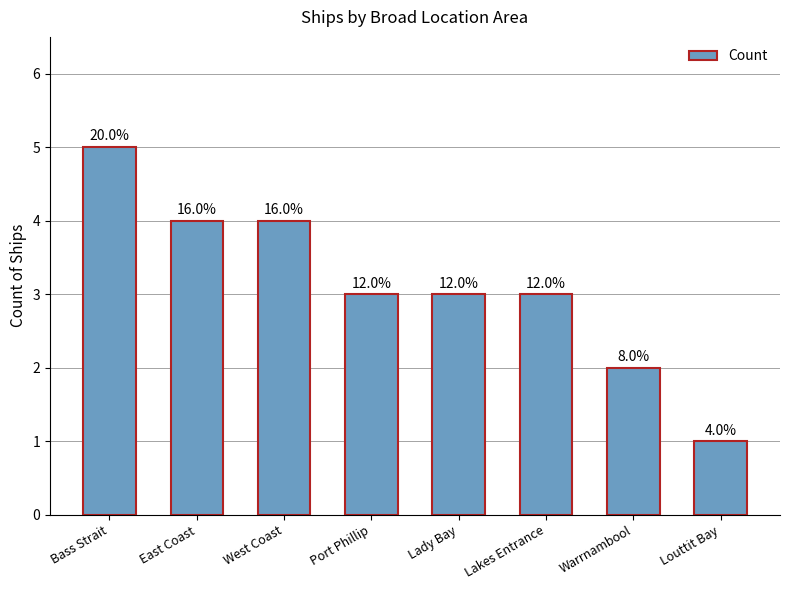

True or false: the data shows 1 at East Coast.

False